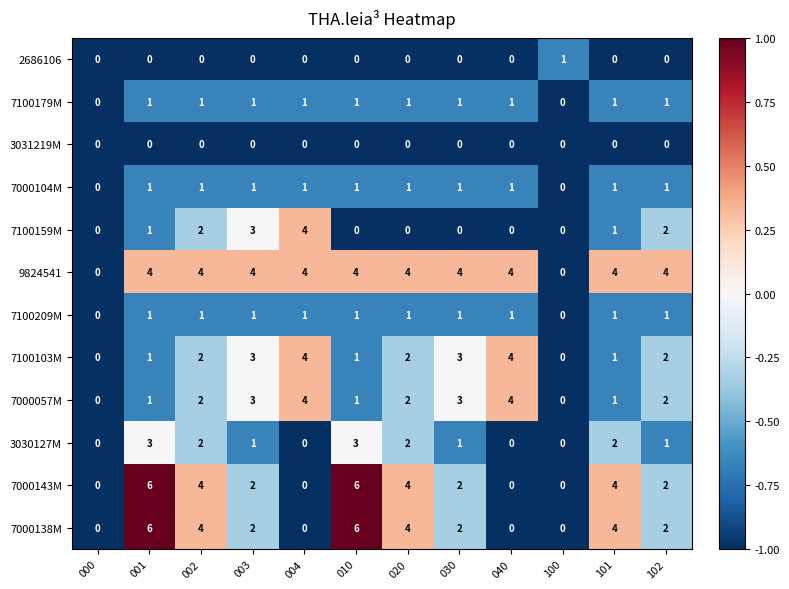

What is the difference between the highest and lowest values at 001?

6